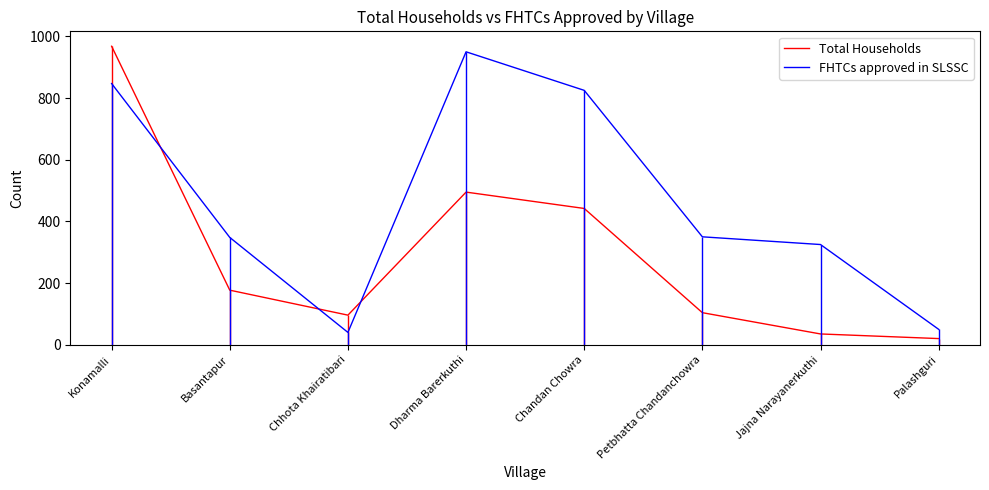

What is the label of the 1st point from the right?

Palashguri